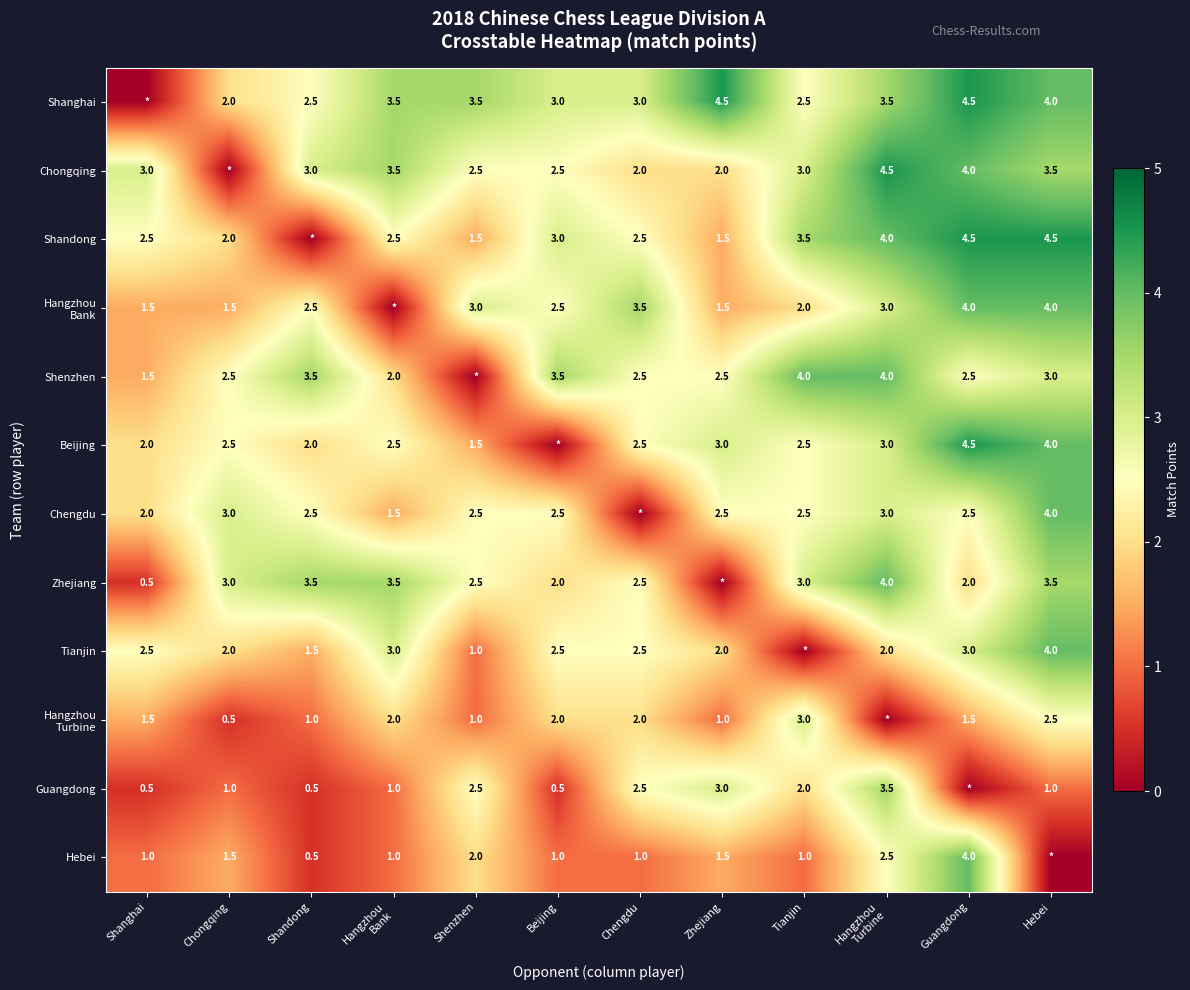

At how many categories does at least one series exceed 0?

12